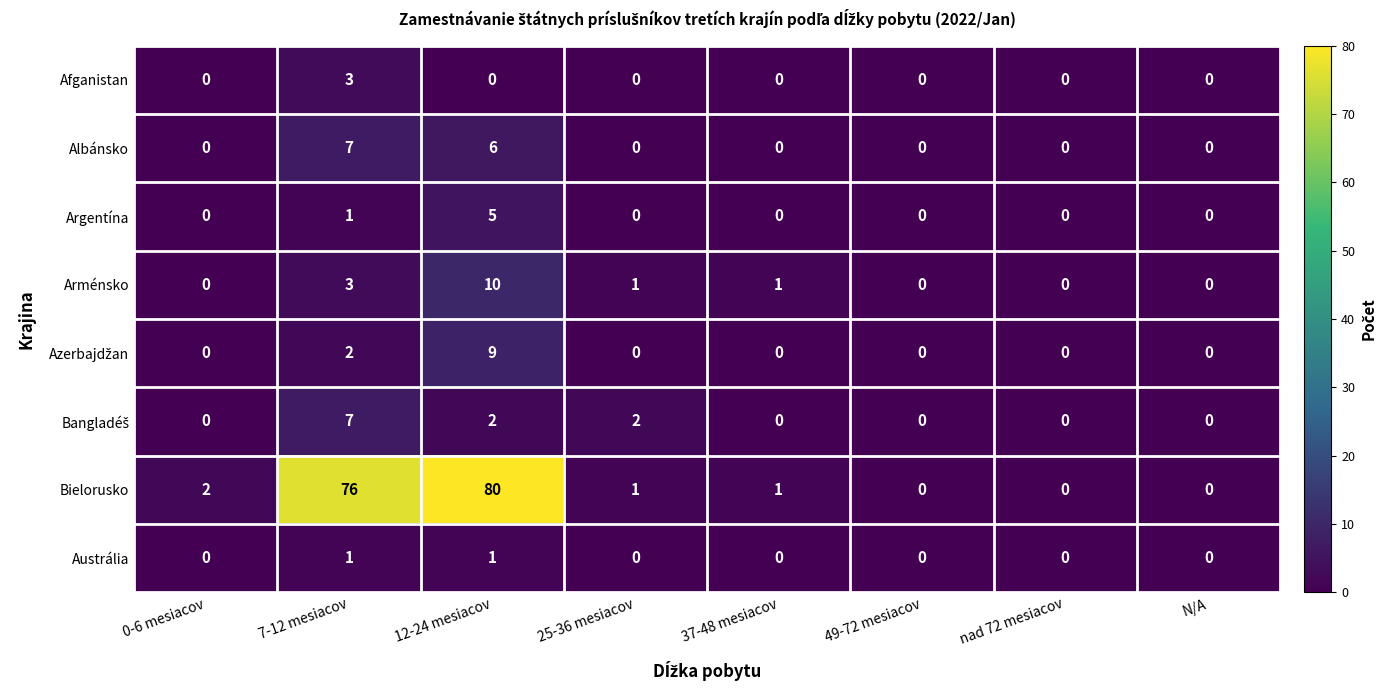

The value of Albánsko at 25-36 mesiacov is 0. True or false?

True